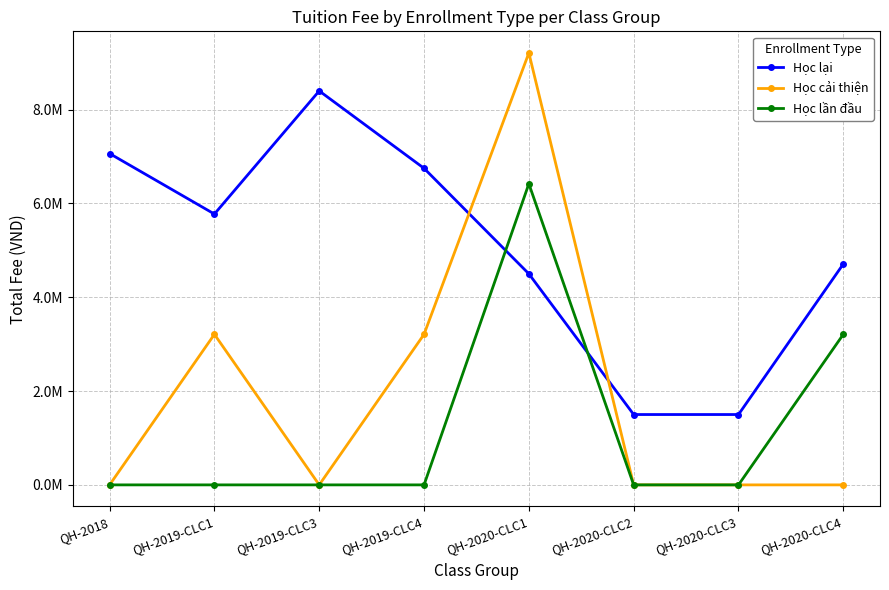

Which has a higher value, QH-2019-CLC4 or QH-2019-CLC3?

QH-2019-CLC3